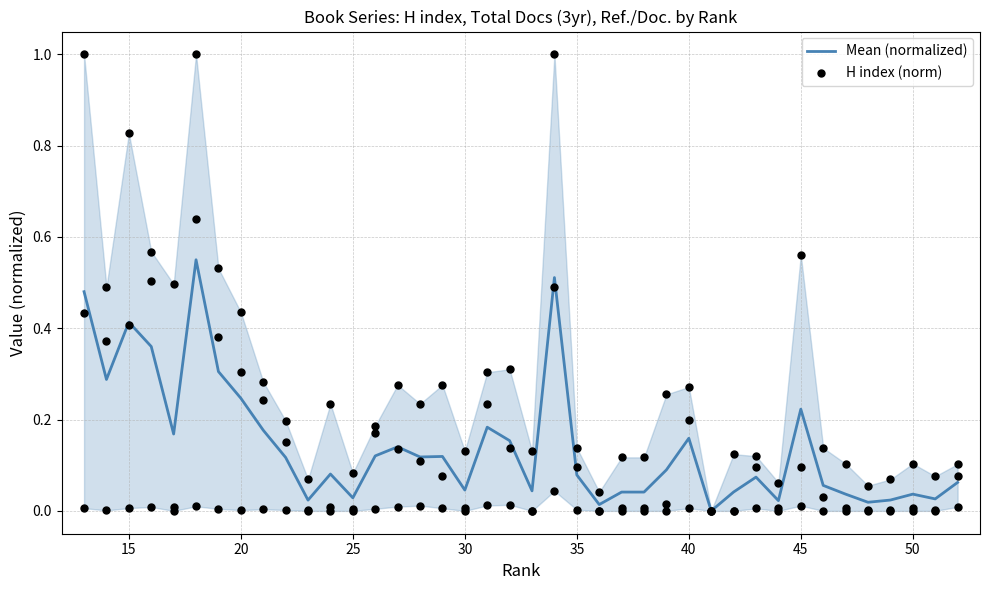

What are all the series names shown in the legend?

Mean (normalized), H index (norm)